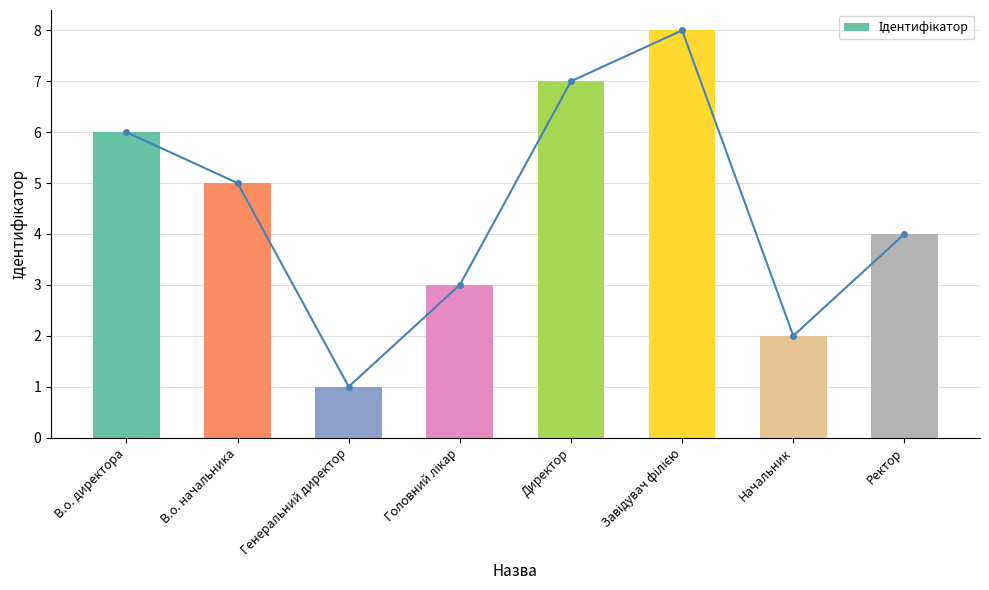

Reading left to right, extract all data points from this chart.

6	5	1	3	7	8	2	4